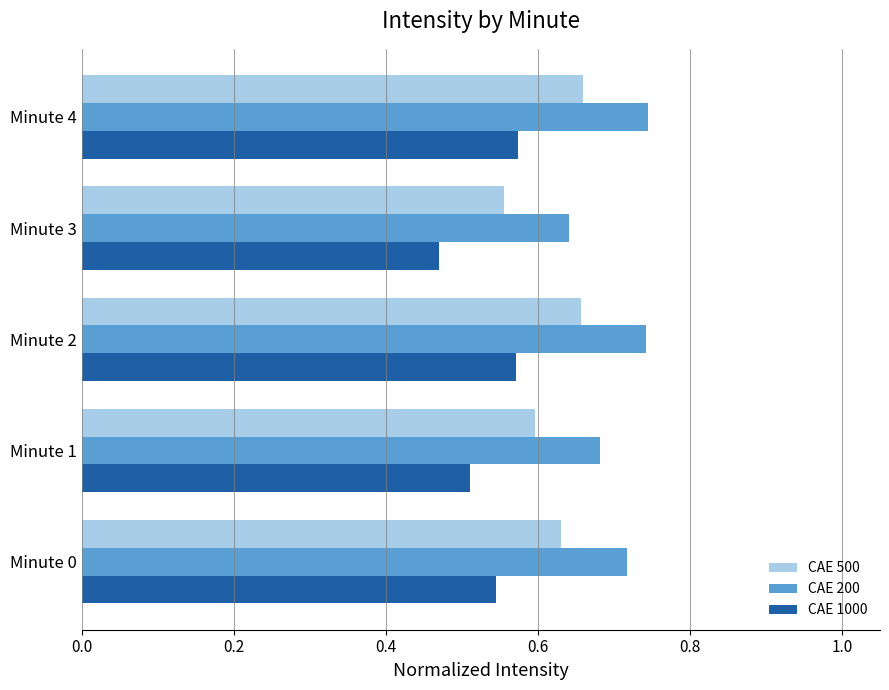

Count the CAE 200 values in the range 0 to 1.

5